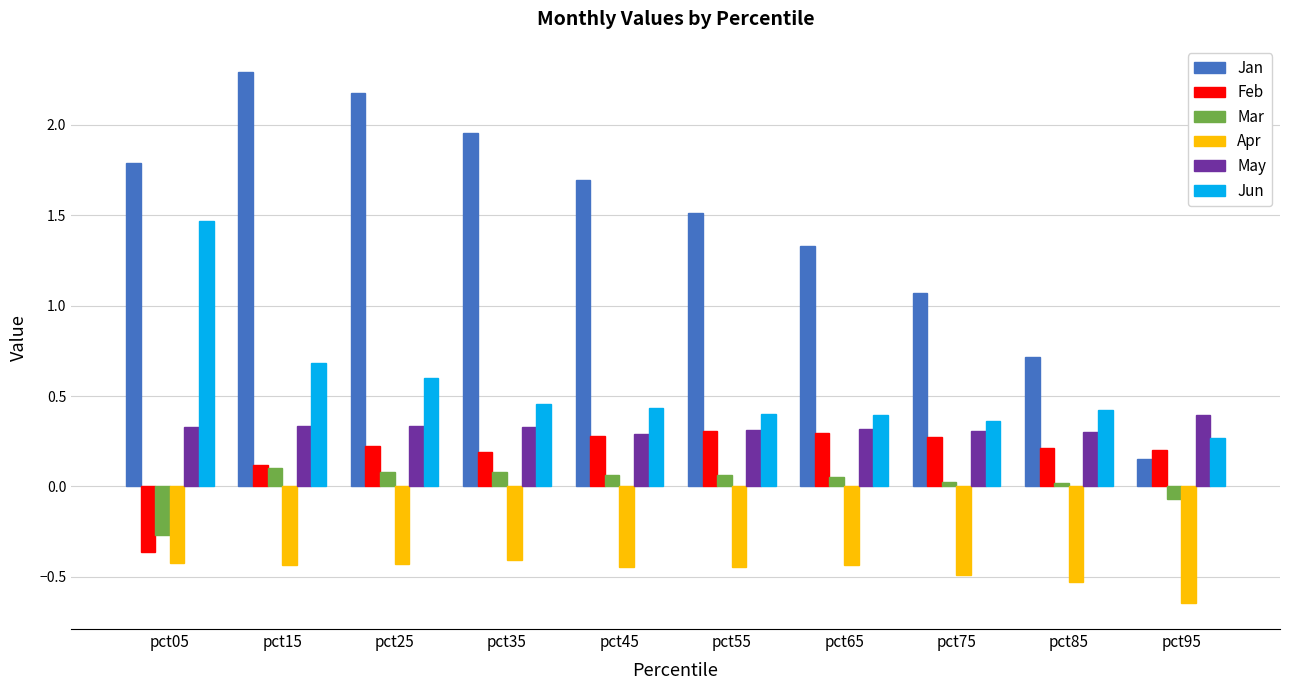

Is the value of Apr at pct95 greater than the value of Jan at pct05?

No